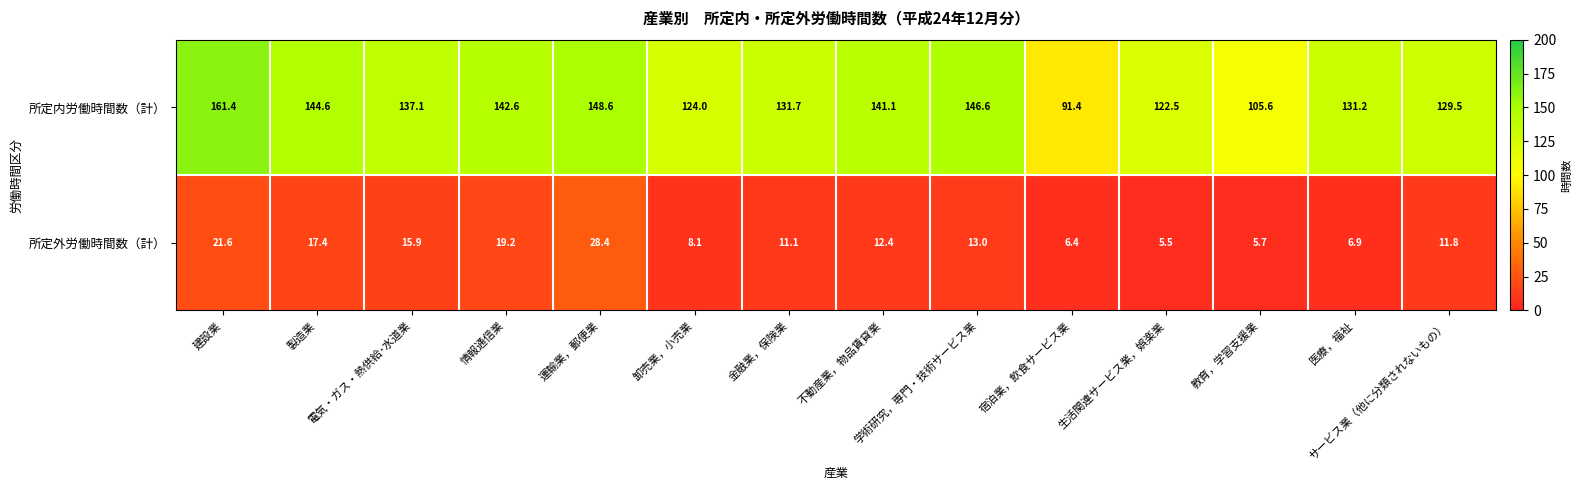

Which series has the widest spread of values?

所定内労働時間数（計）